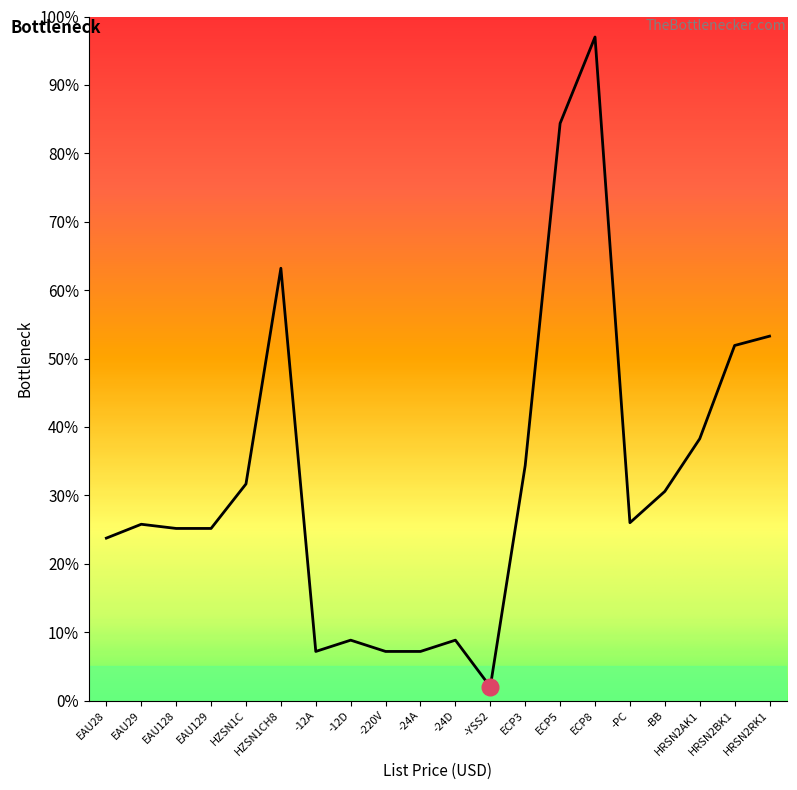

Which has a higher value, -PC or EAU28?

-PC